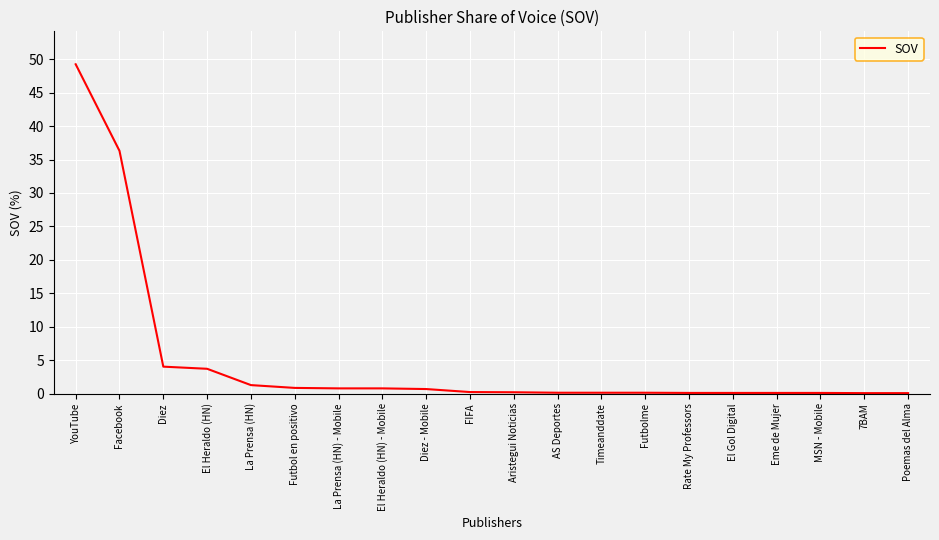

What is the sum of the values at Eme de Mujer and Timeanddate?

0.2